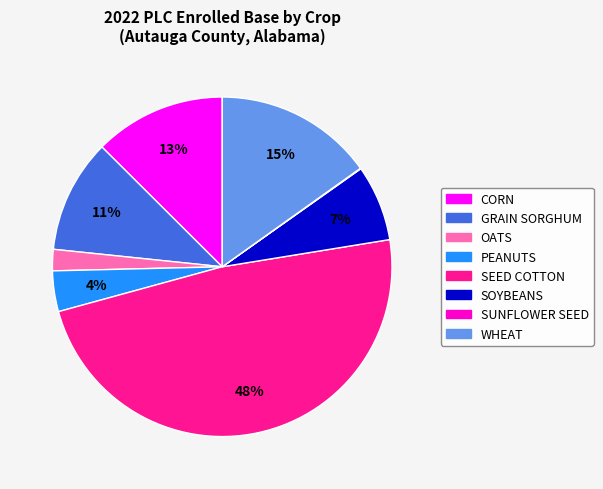

To the nearest percent, what is the combined percentage of PEANUTS and SOYBEANS?

11%